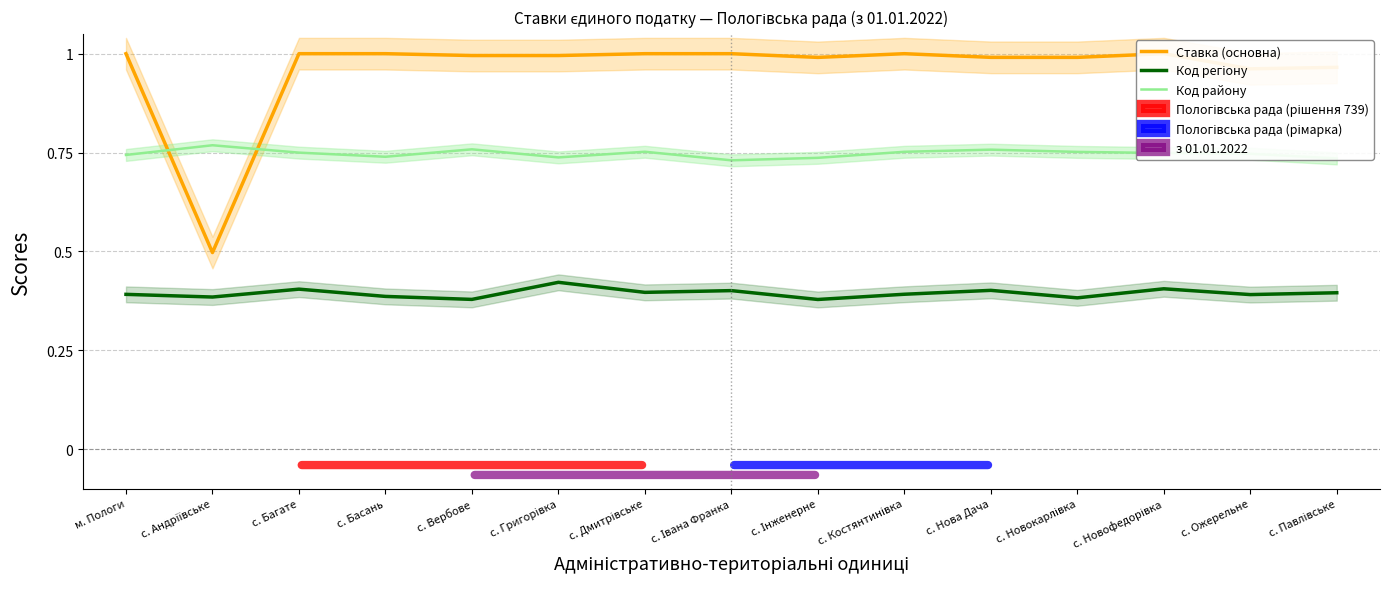

What is the minimum value shown in the chart?

0.4